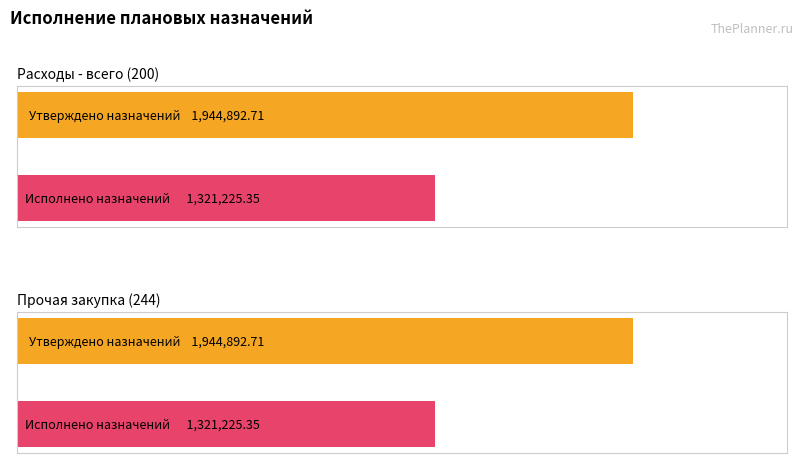

What is the maximum value for Утверждено плановых назначений?

1944892.7